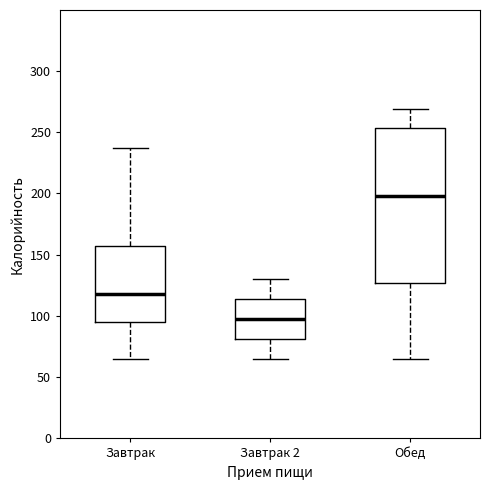

Reading left to right, read every box against the y-axis: the position of its median line, the range the box covers, and the ends of its whiskers. The values are not printed on the chart, so give them approximately, as read against the axis.

Завтрак: median 120, box 95 to 155, whiskers 65 to 235
Завтрак 2: median 100, box 80 to 115, whiskers 65 to 130
Обед: median 200, box 125 to 255, whiskers 65 to 270